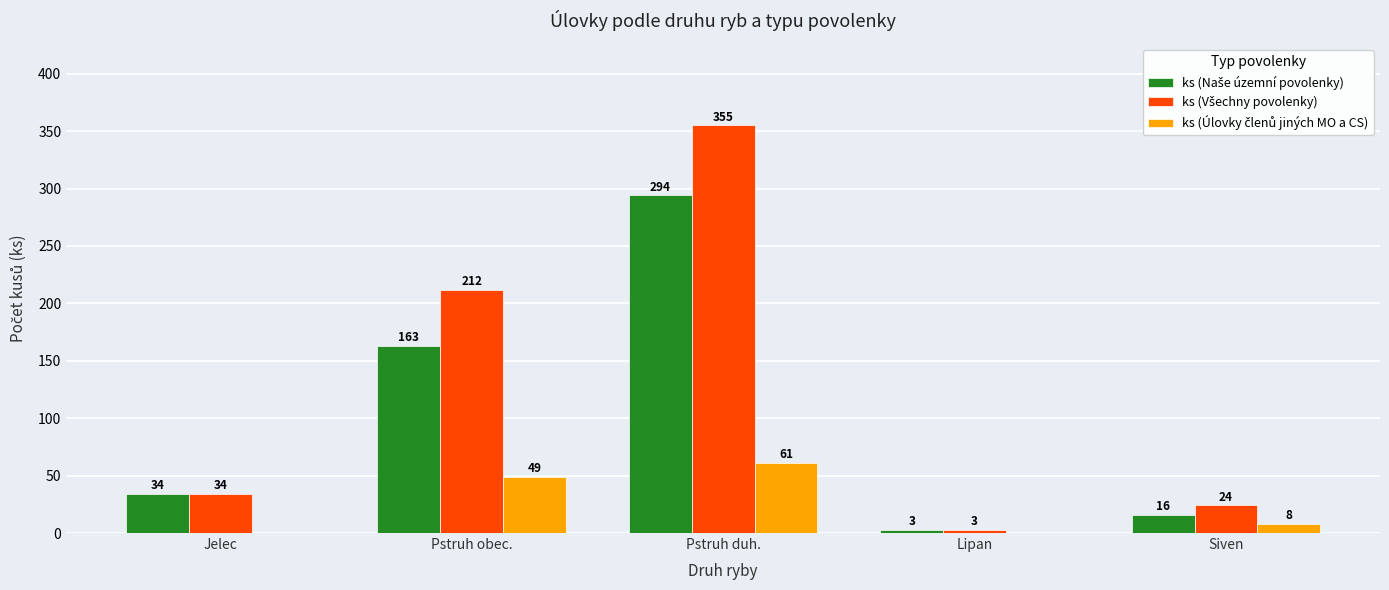

What is the greatest value displayed?

355